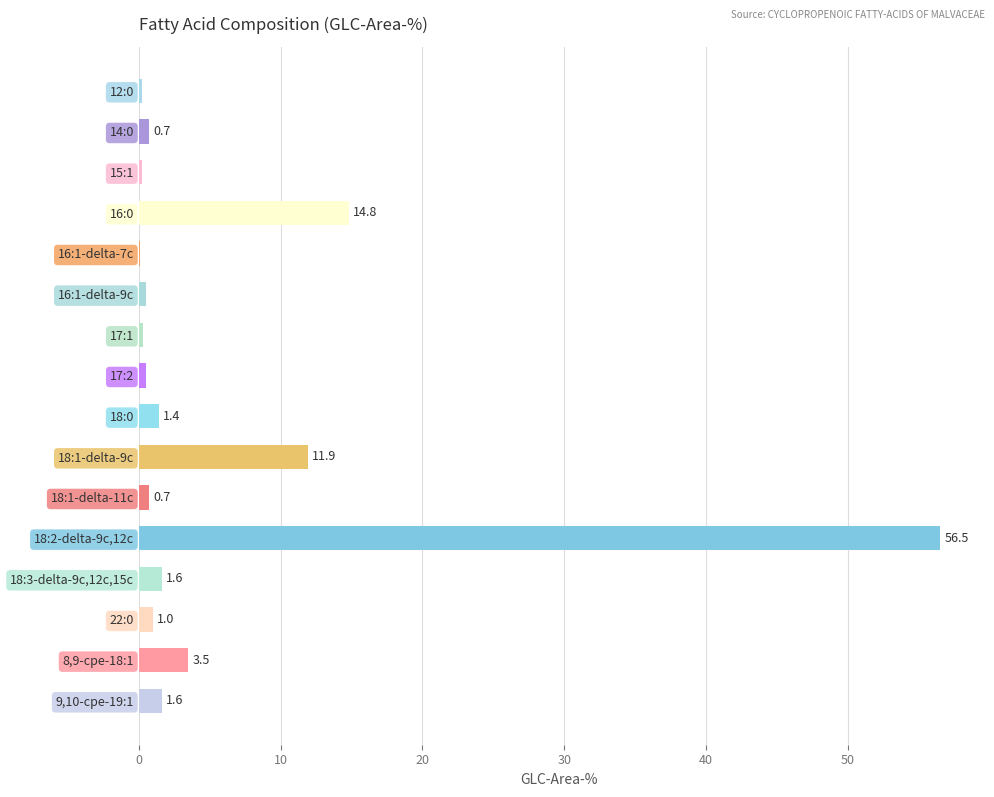

Where is the data nearest to the value 28?

16:0